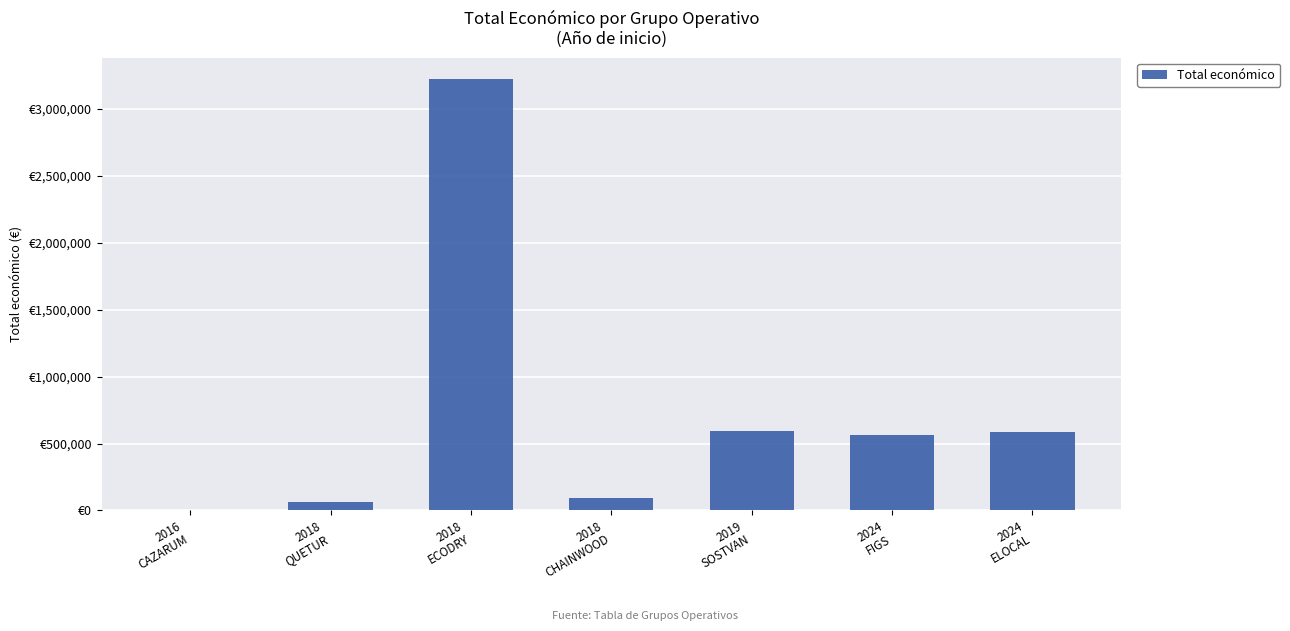

What is the difference between the values at 2018
QUETUR and 2018
ECODRY?

3163436